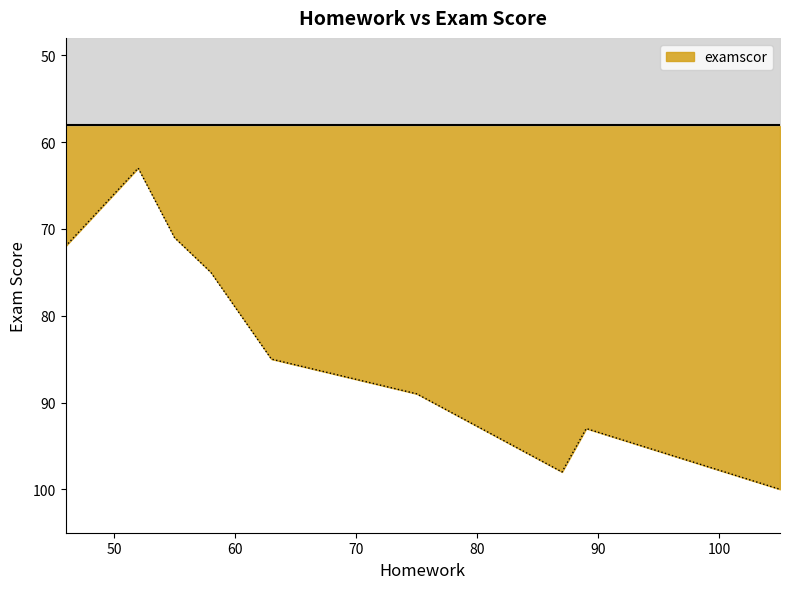

What is the sum of all values?

746